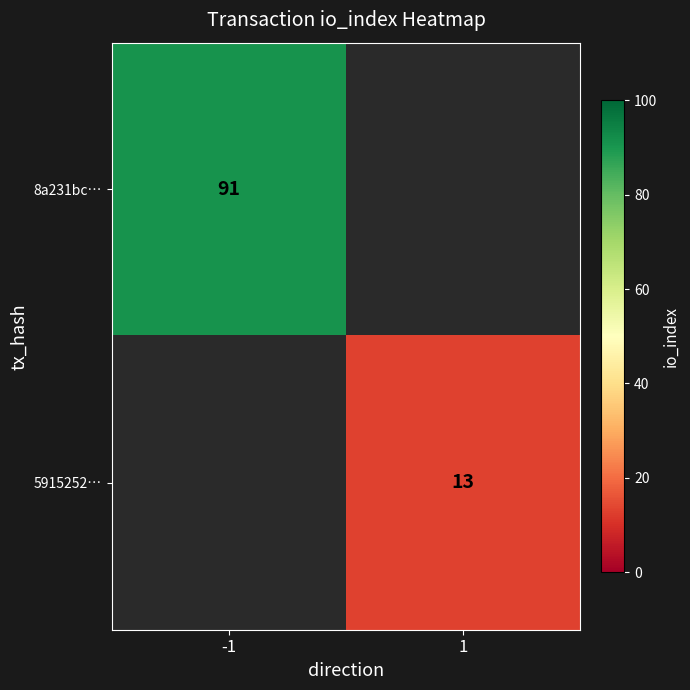

Is it true that 5915252… equals 6.1 at 1?

False